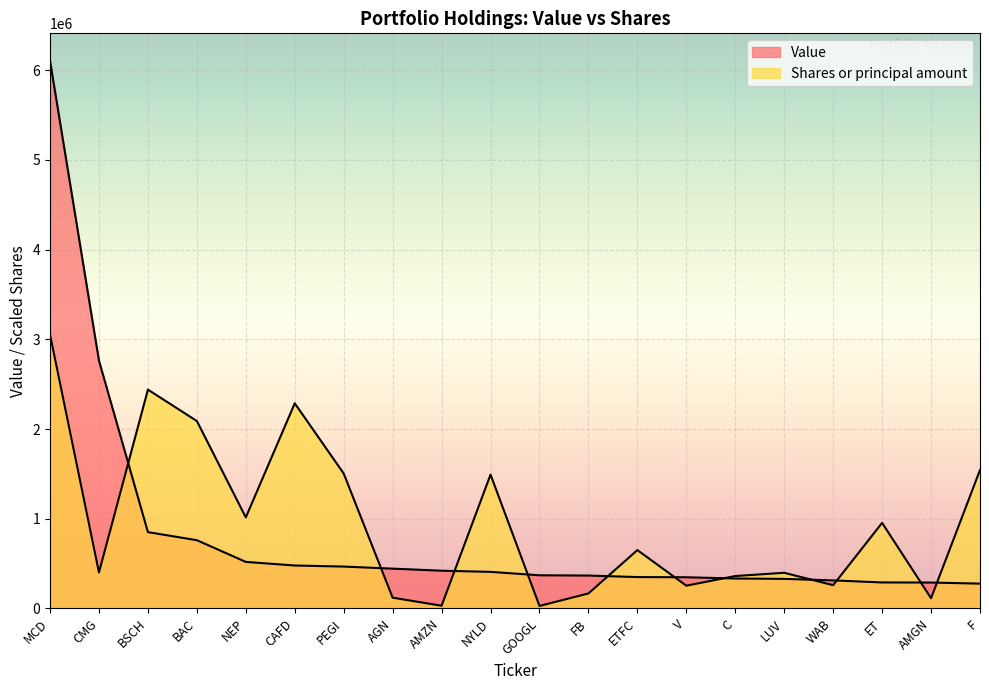

Which series has the widest spread of values?

Value